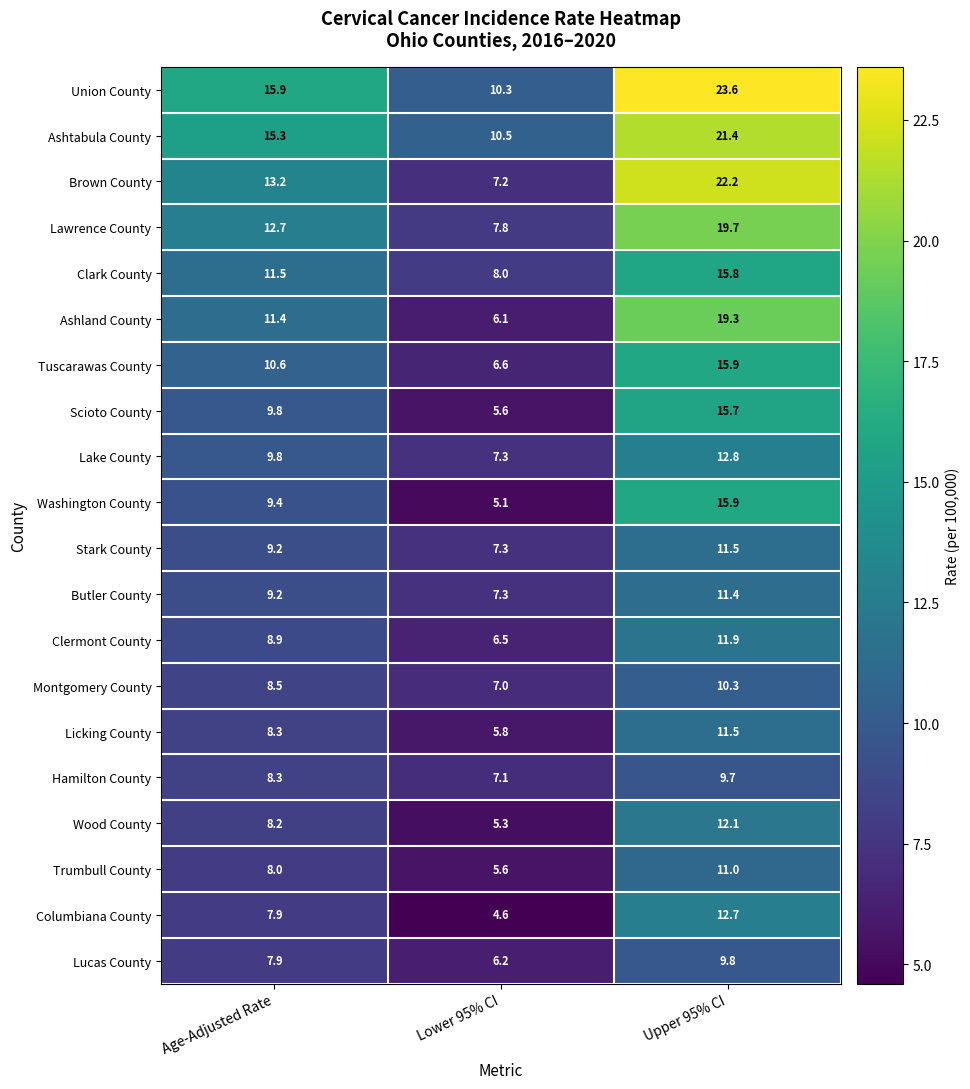

Count the number of data series in this chart.

20